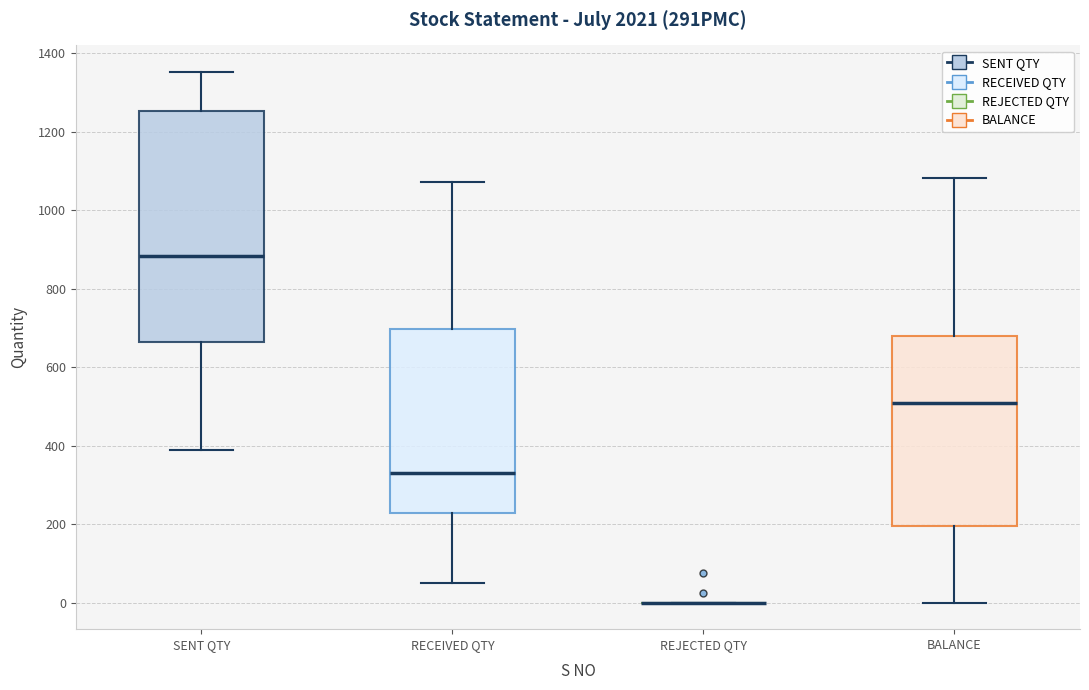

Reading left to right, transcribe this box plot: for each box, give where its median line is, the range the box spans, and where its two whiskers end, as read against the y-axis. The values are not printed on the chart, so give them approximately, as read against the axis.

SENT QTY: median 880, box 660 to 1260, whiskers 380 to 1360
RECEIVED QTY: median 340, box 220 to 700, whiskers 40 to 1080
REJECTED QTY: box collapsed to a line at 0, whiskers 0 to 0
BALANCE: median 500, box 200 to 680, whiskers 0 to 1080